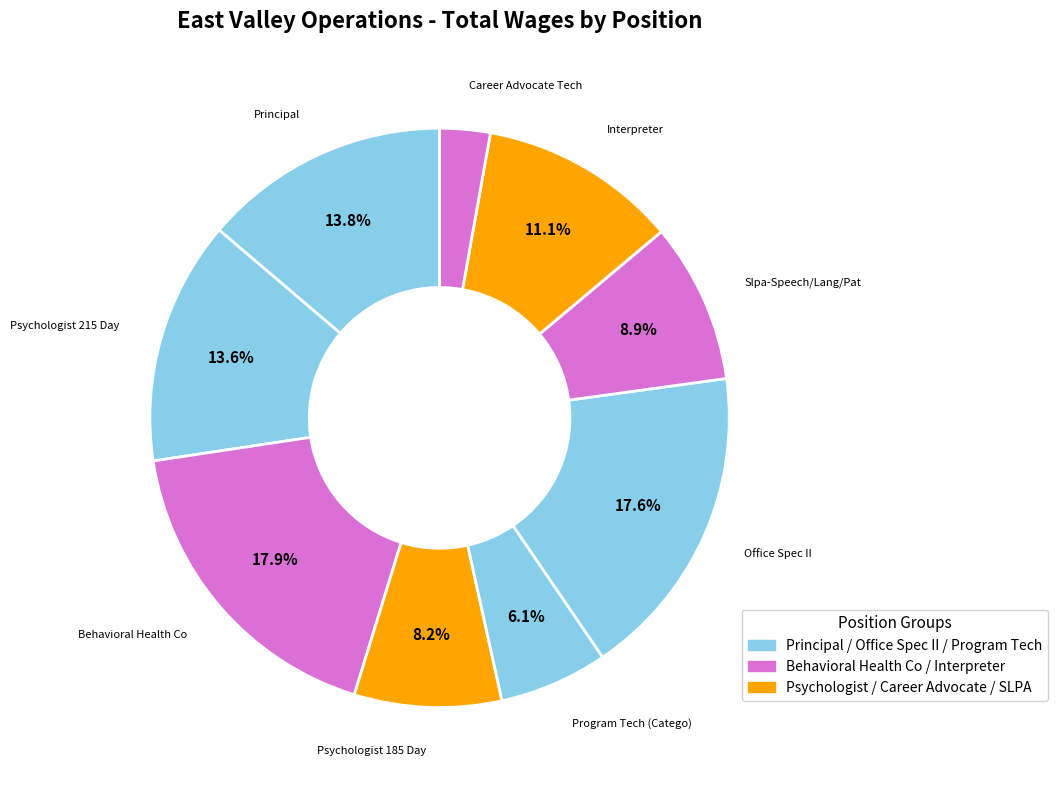

How many segments does this pie chart have?

9